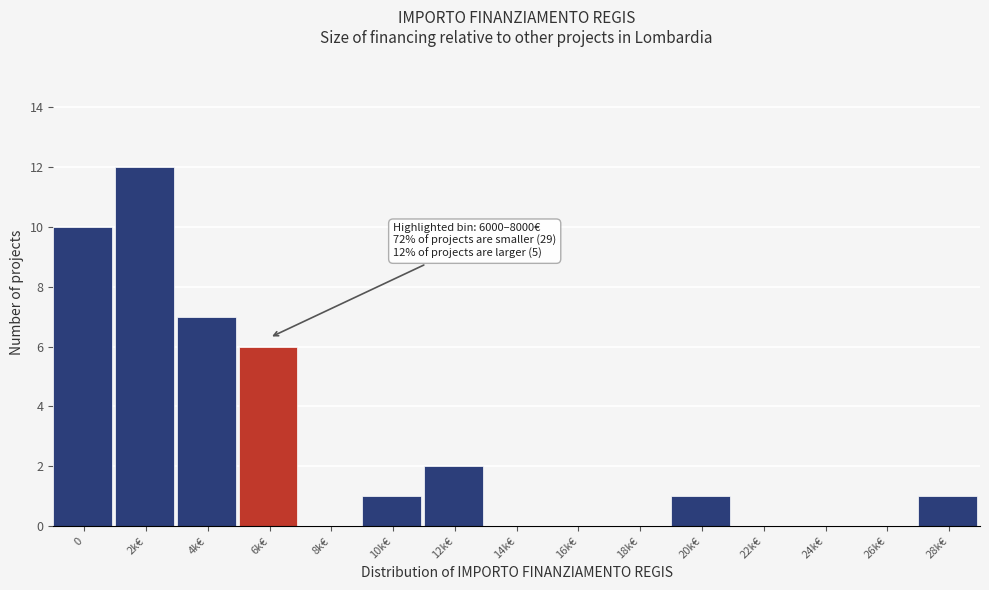

Reading right to left, list all the values displayed in this chart.

28k€=1	26k€=0	24k€=0	22k€=0	20k€=1	18k€=0	16k€=0	14k€=0	12k€=2	10k€=1	8k€=0	6k€=6	4k€=7	2k€=12	0=10